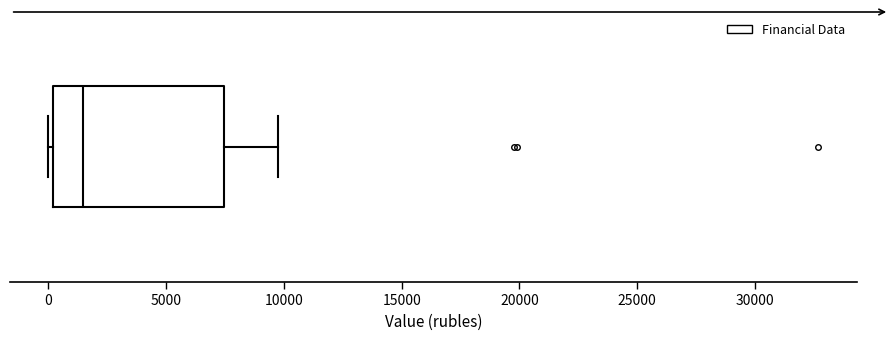

Read this box plot against the x-axis: the position of the median line, the range covered by the box, and the ends of both whiskers. The values are not printed on the chart, so give them approximately, as read against the axis.

median 1500, box 0 to 7500, whiskers 0 (just left of the box's left edge) to 10000